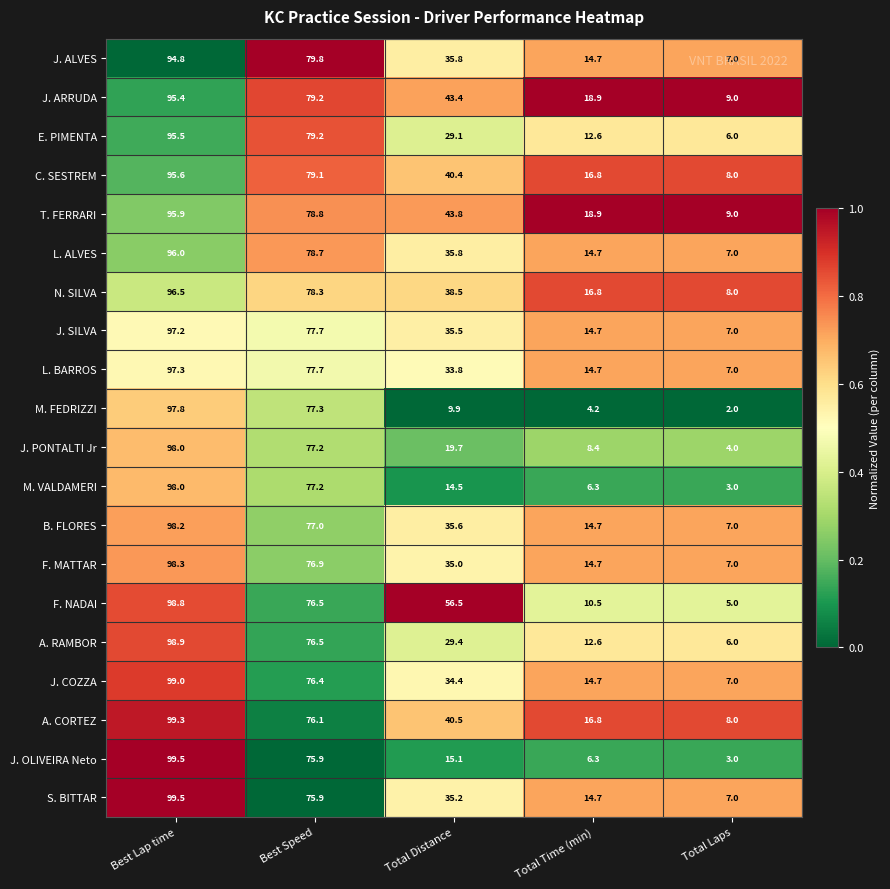

Which category has the highest value across all series?

Best Lap time